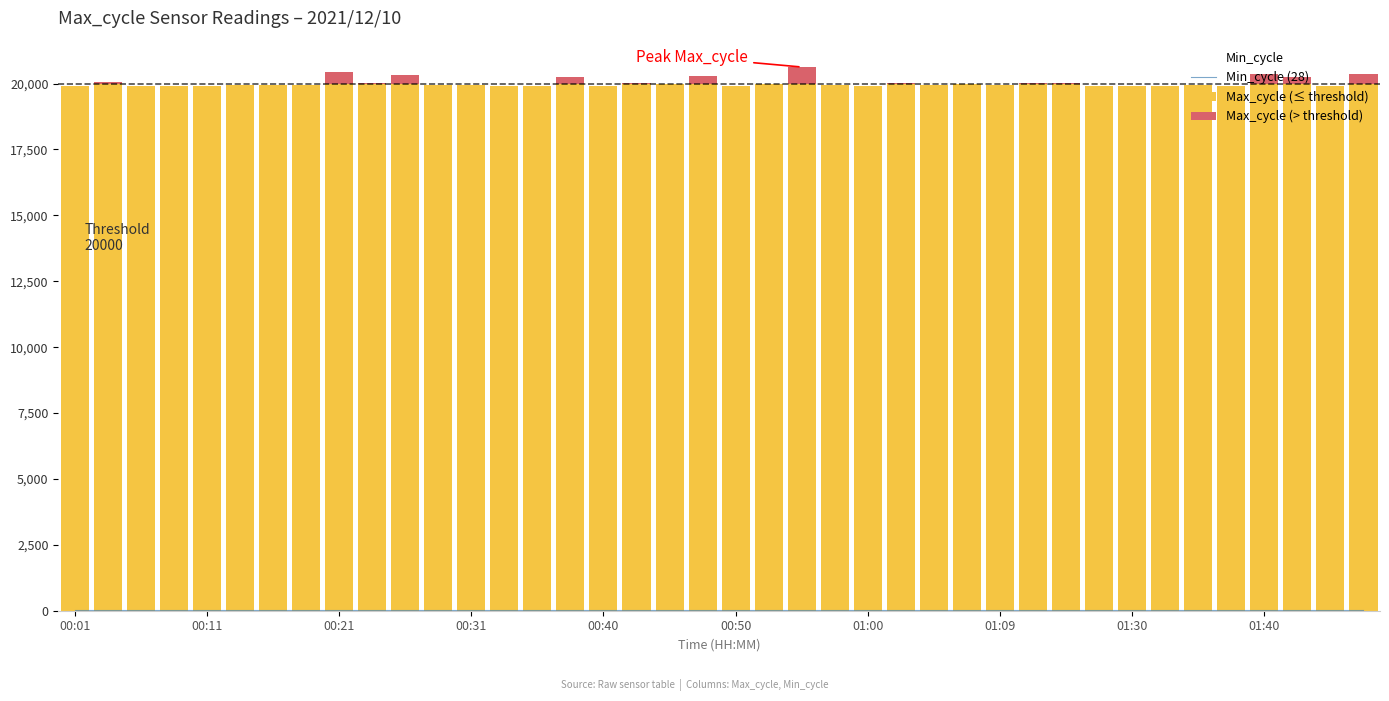

What is the average value of the Max_cycle (≤ threshold) series?

19956